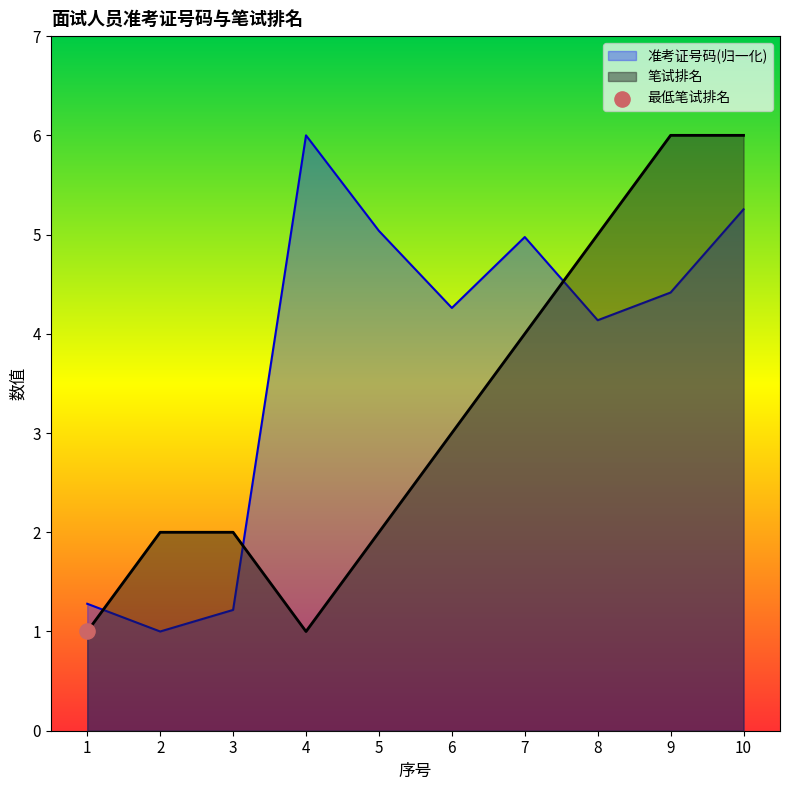

Which series has the largest total across all categories?

准考证号码(归一化)